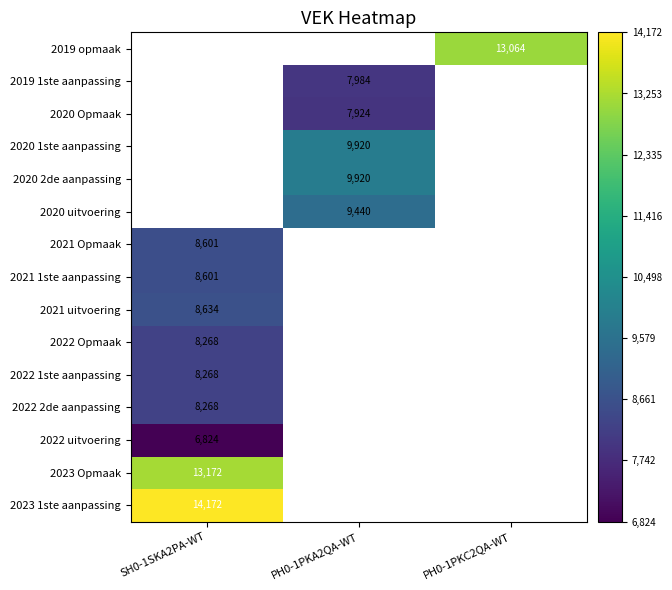

The value of 2021 1ste aanpassing at SH0-1SKA2PA-WT is 3238. True or false?

False